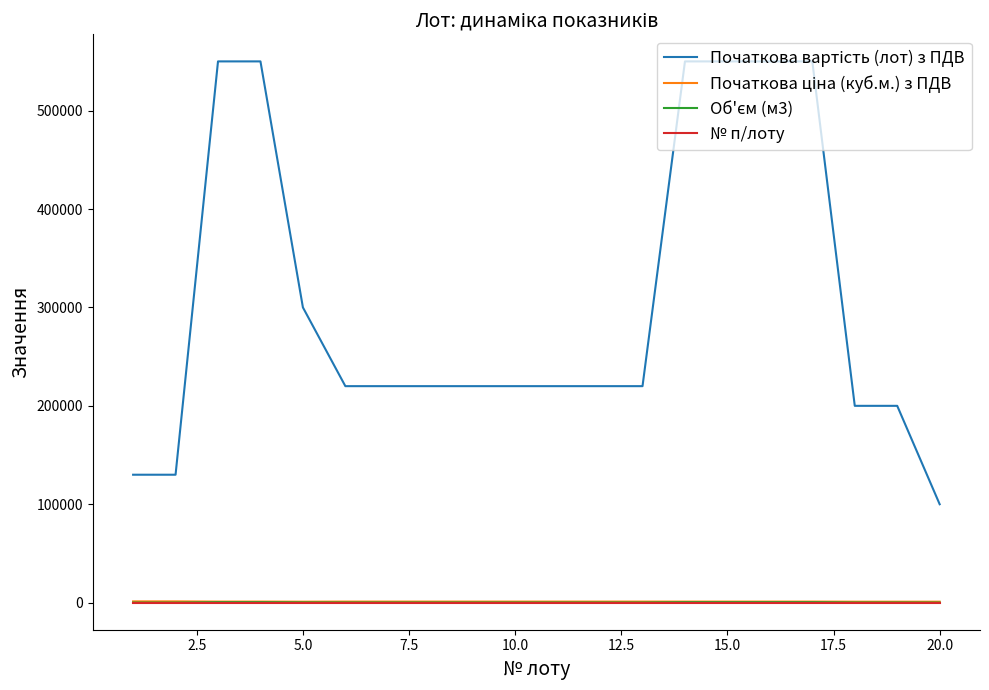

What is the greatest value displayed?

550000